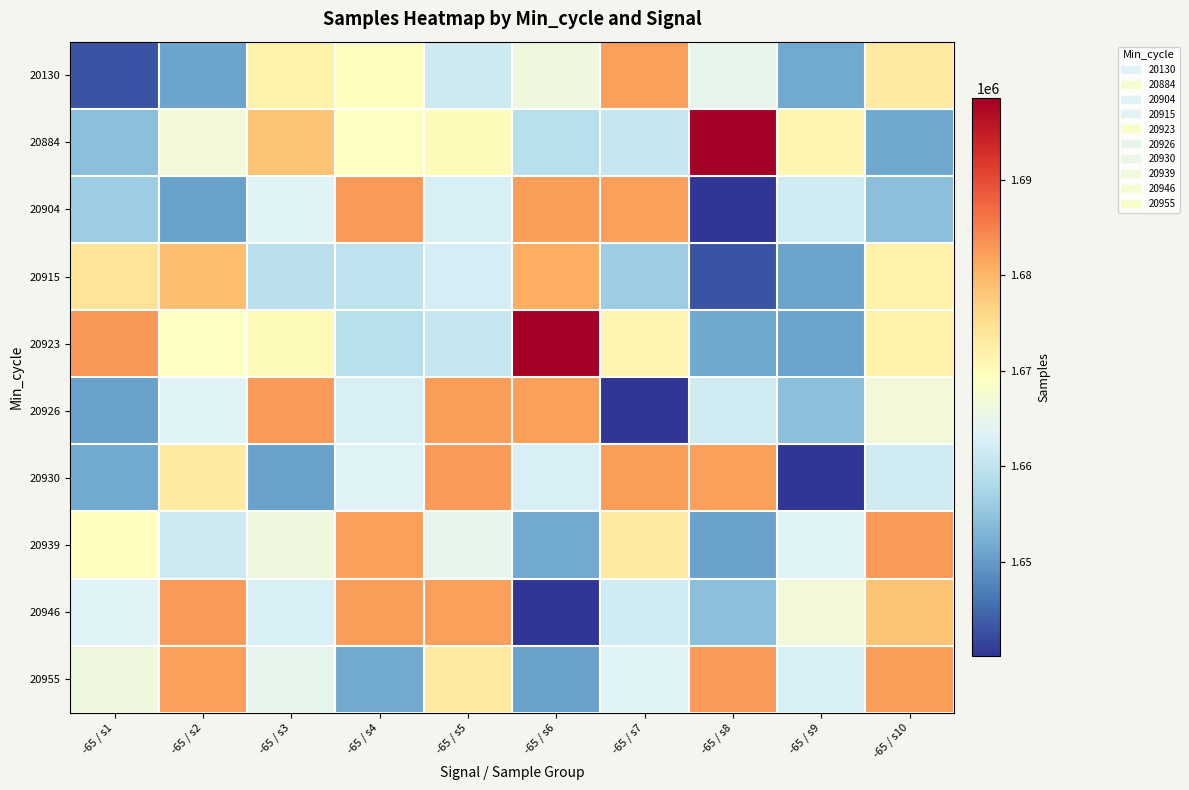

How many categories are shown in the chart?

10